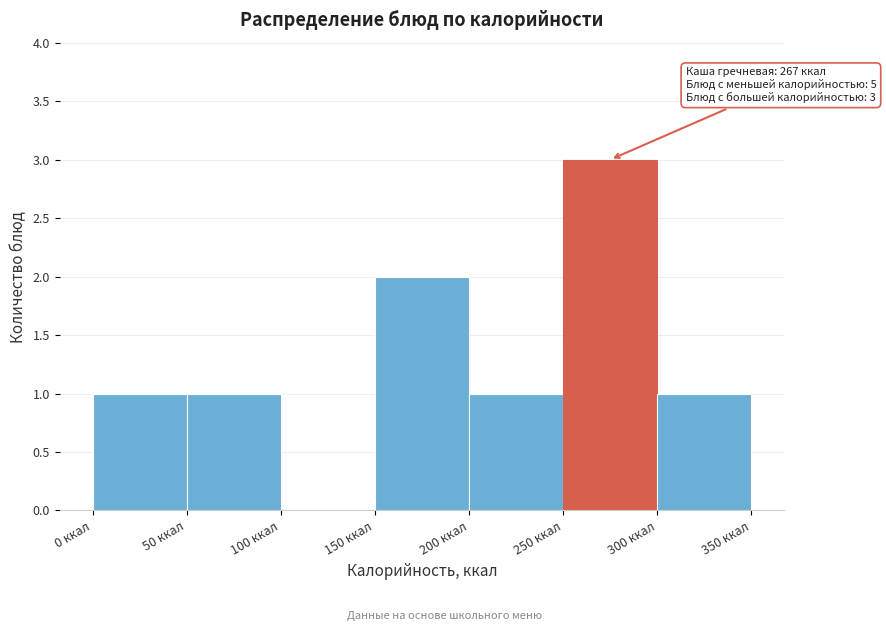

Which range on the x-axis has the tallest bar?

250 to 300